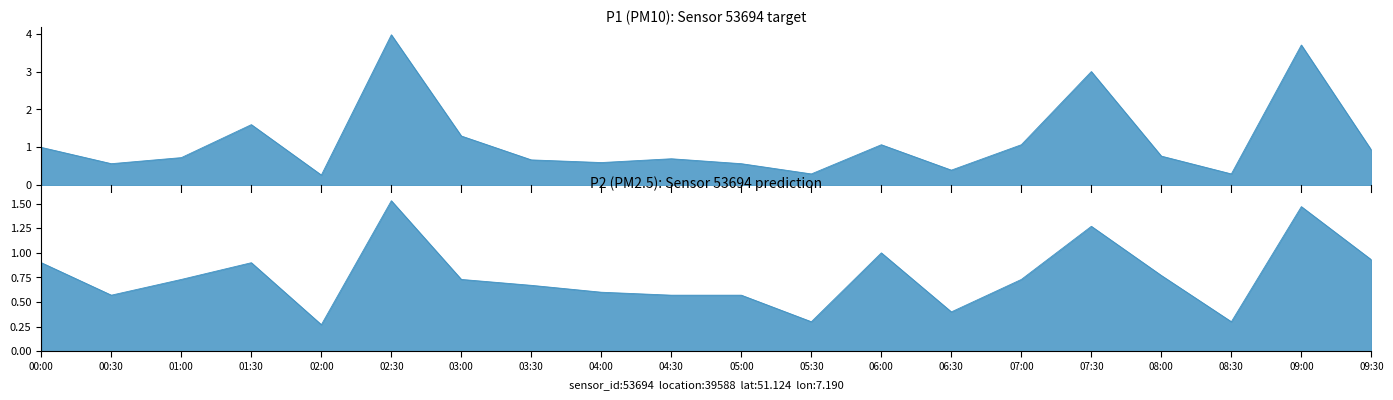

What is the difference between the second highest and second lowest values in the P1 series?

3.4